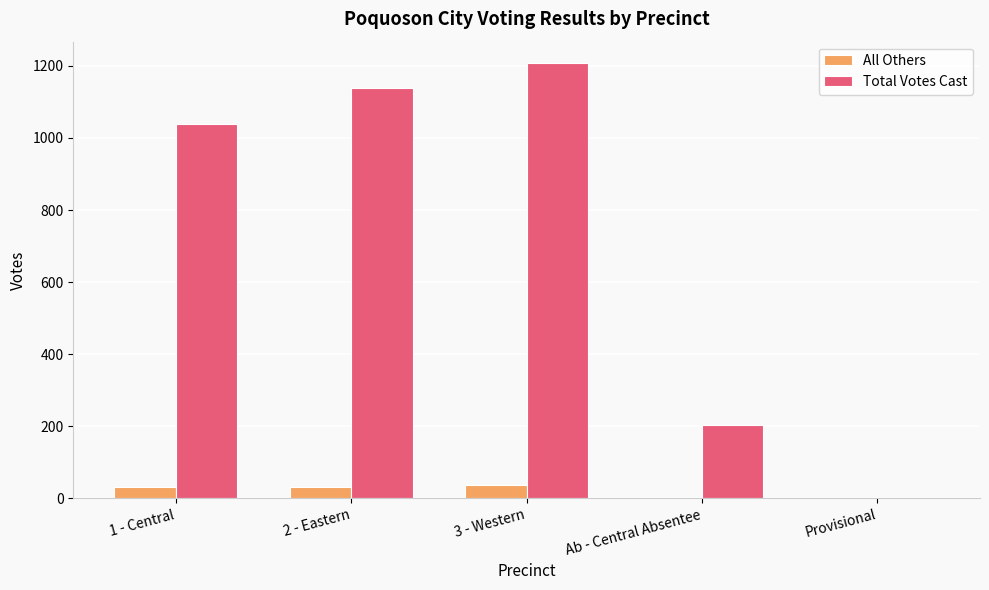

The value of All Others at Provisional is 0. True or false?

True